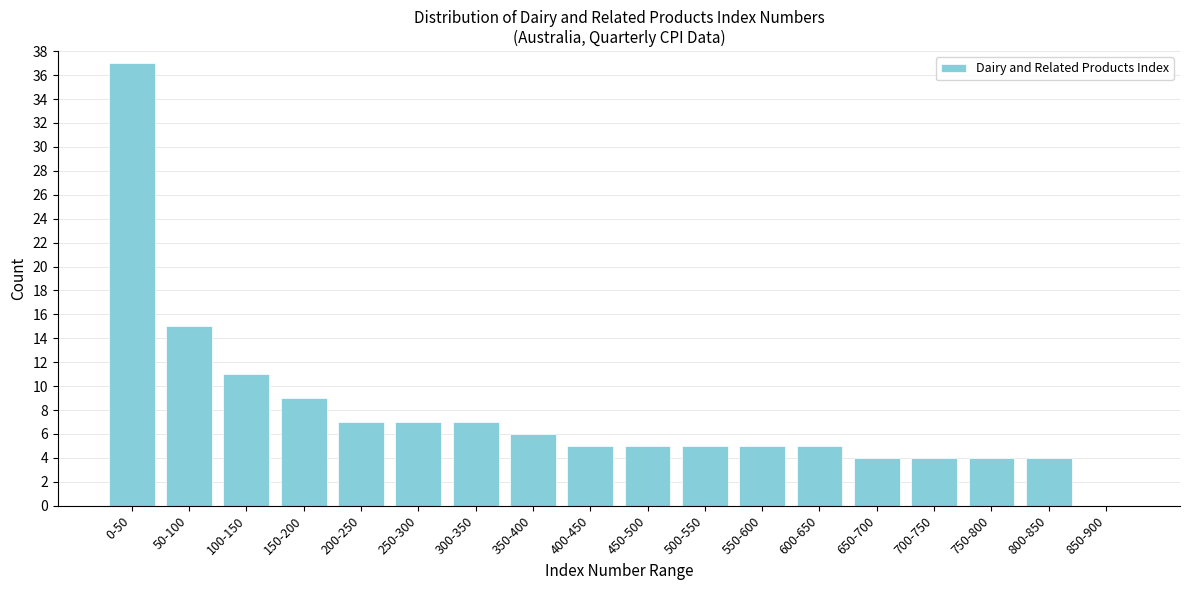

Reading left to right, what are all the values shown in this chart?

0-50=37	50-100=15	100-150=11	150-200=9	200-250=7	250-300=7	300-350=7	350-400=6	400-450=5	450-500=5	500-550=5	550-600=5	600-650=5	650-700=4	700-750=4	750-800=4	800-850=4	850-900=0